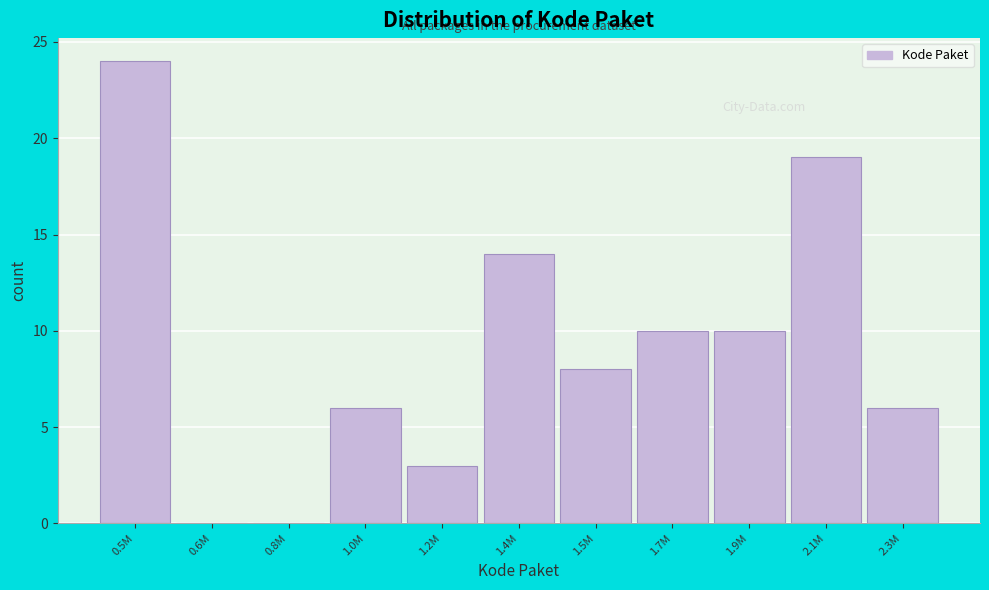

Reading left to right, list all the values displayed in this chart.

0.5M=24	0.6M=0	0.8M=0	1.0M=6	1.2M=3	1.4M=14	1.5M=8	1.7M=10	1.9M=10	2.1M=19	2.3M=6